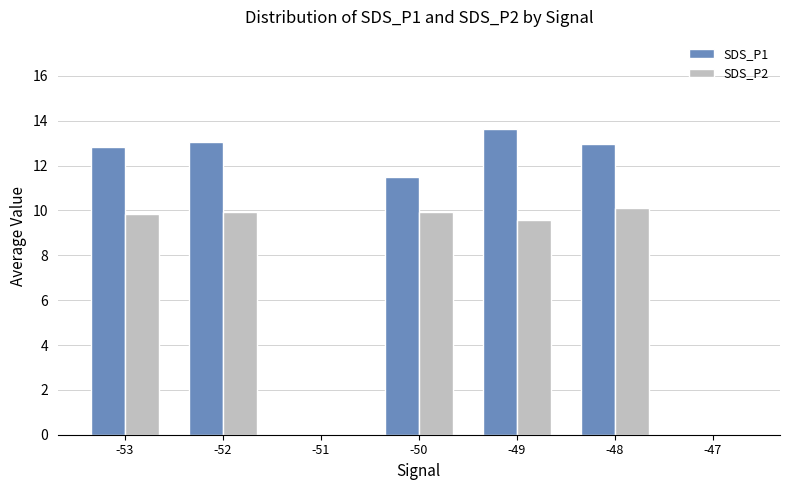

Which series has the largest total across all categories?

SDS_P1